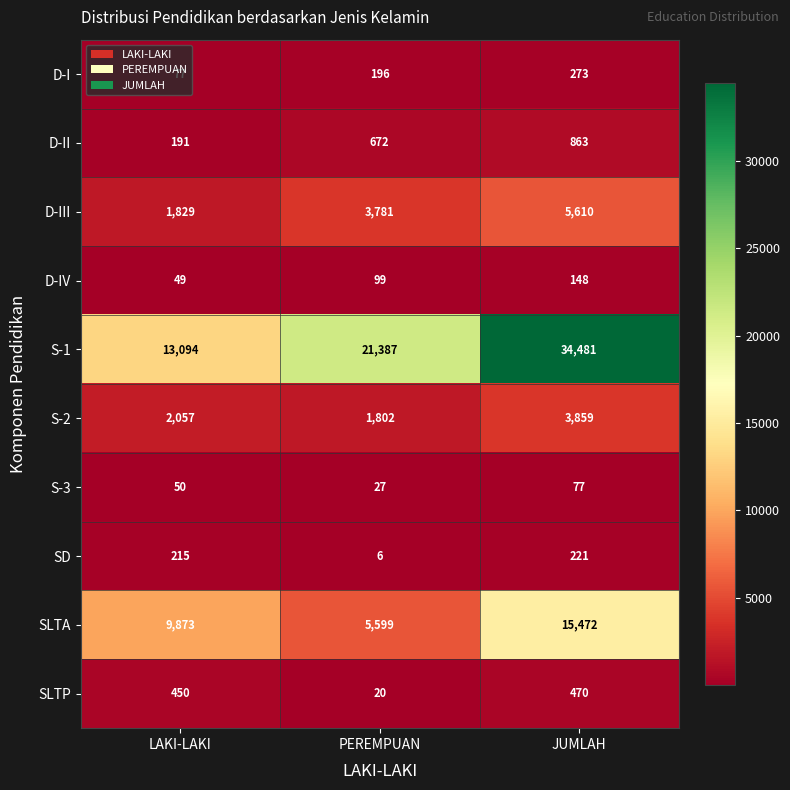

Where is SLTA nearest to the value 10535?

LAKI-LAKI